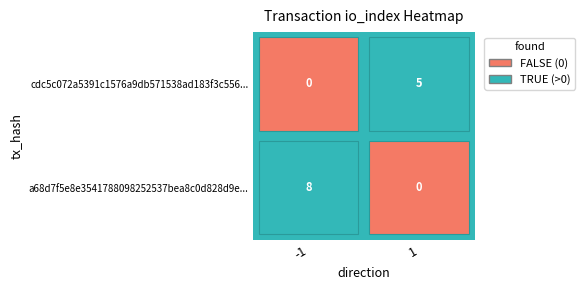

Which series has the largest range (max minus min)?

a68d7f5e8e3541788098252537bea8c0d828d9e